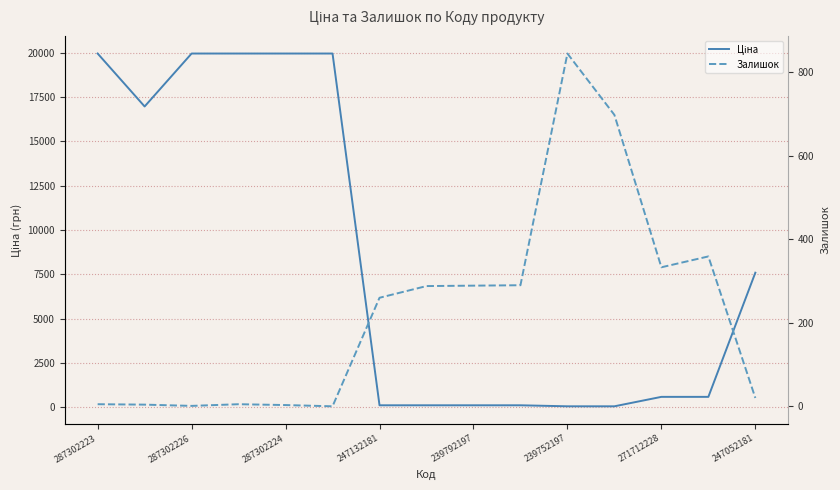

At 271712228, list the series in order from smallest to largest.

Залишок, Ціна